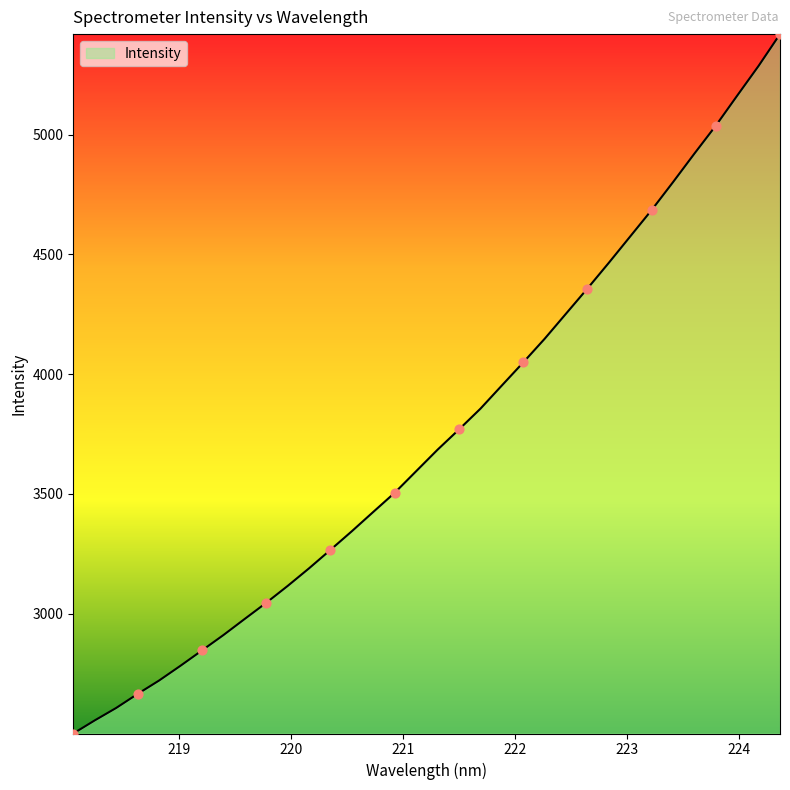

What is the difference between the maximum and minimum values?

2918.9